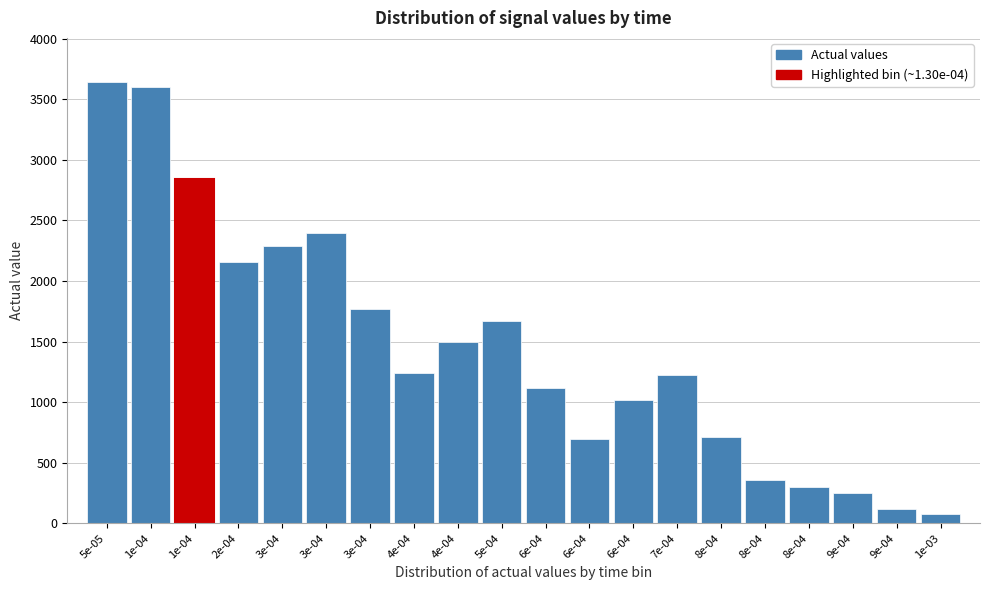

How many bars are there in total?

20